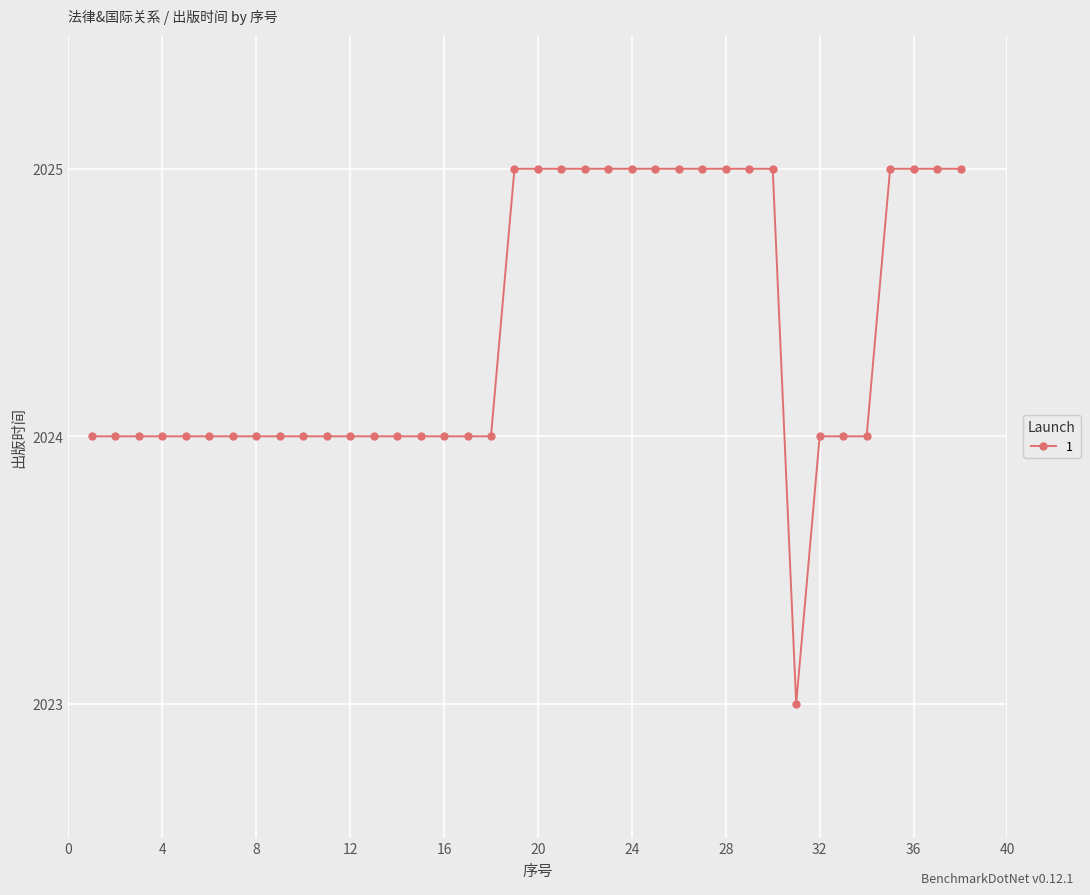

What is the sum of all values?

76927